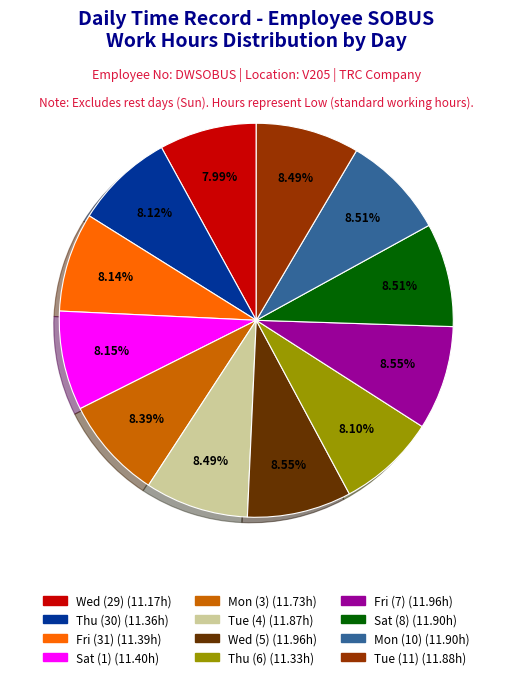

The Mon (10) slice represents 9% of the pie. True or false?

True